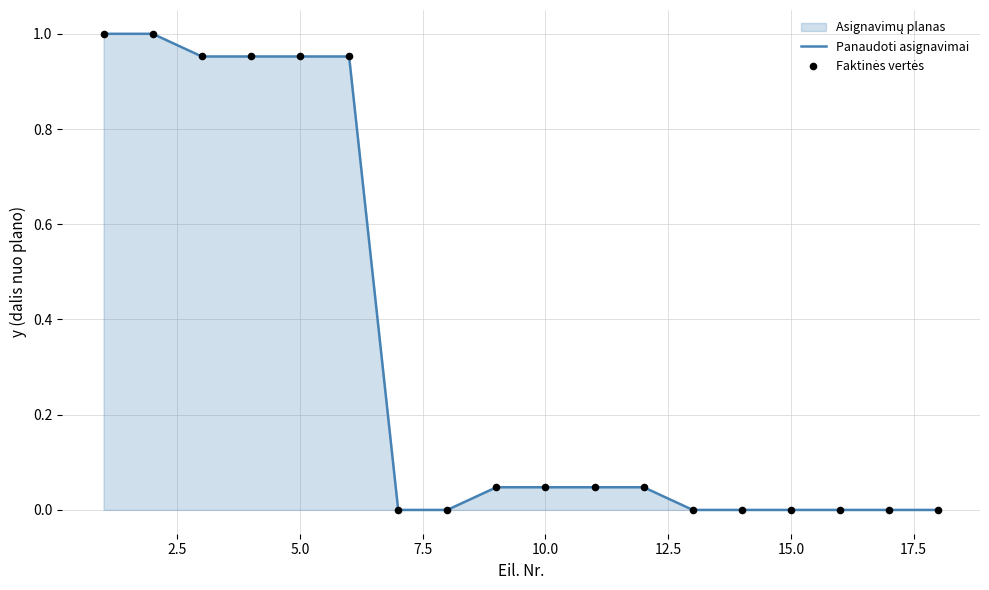

Which series reaches the minimum Y coordinate?

Panaudoti asignavimai